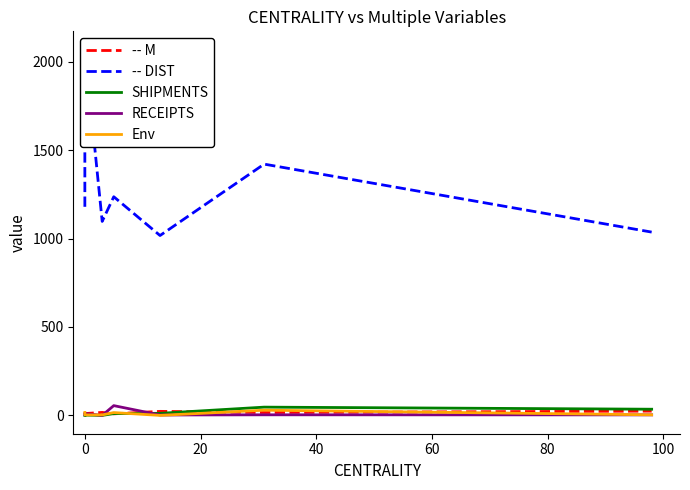

Where is the first local minimum for Env?

20